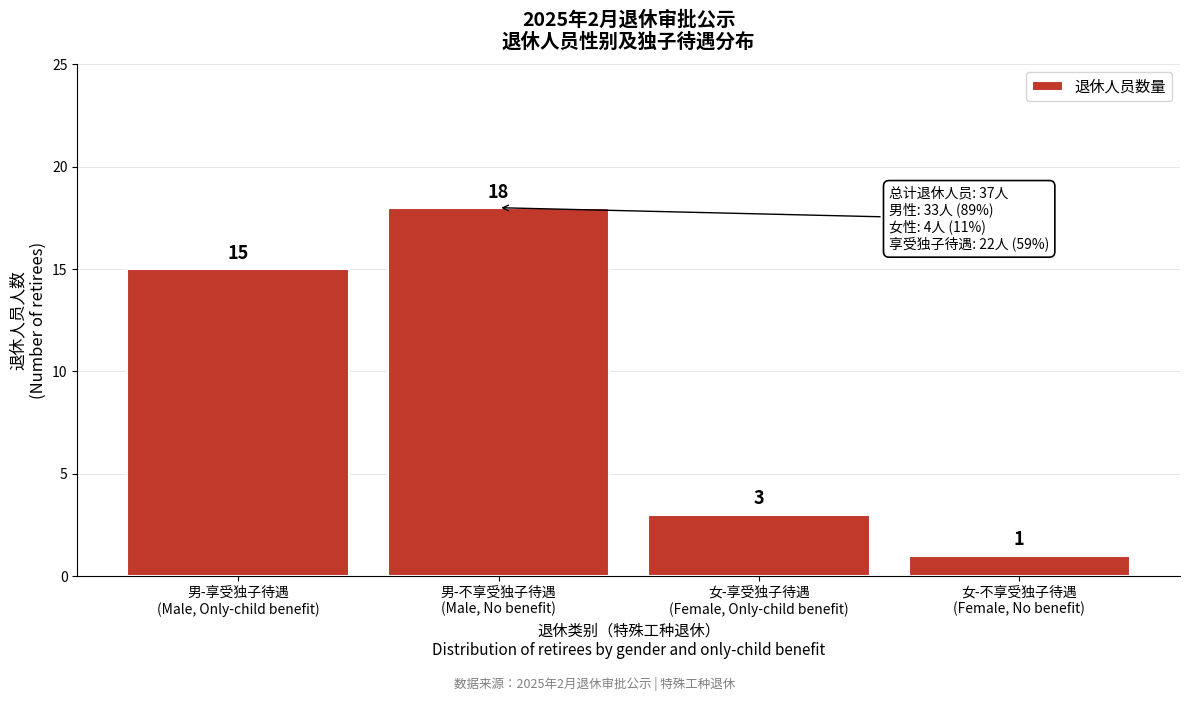

Reading right to left, transcribe all the data shown in this chart.

1	3	18	15